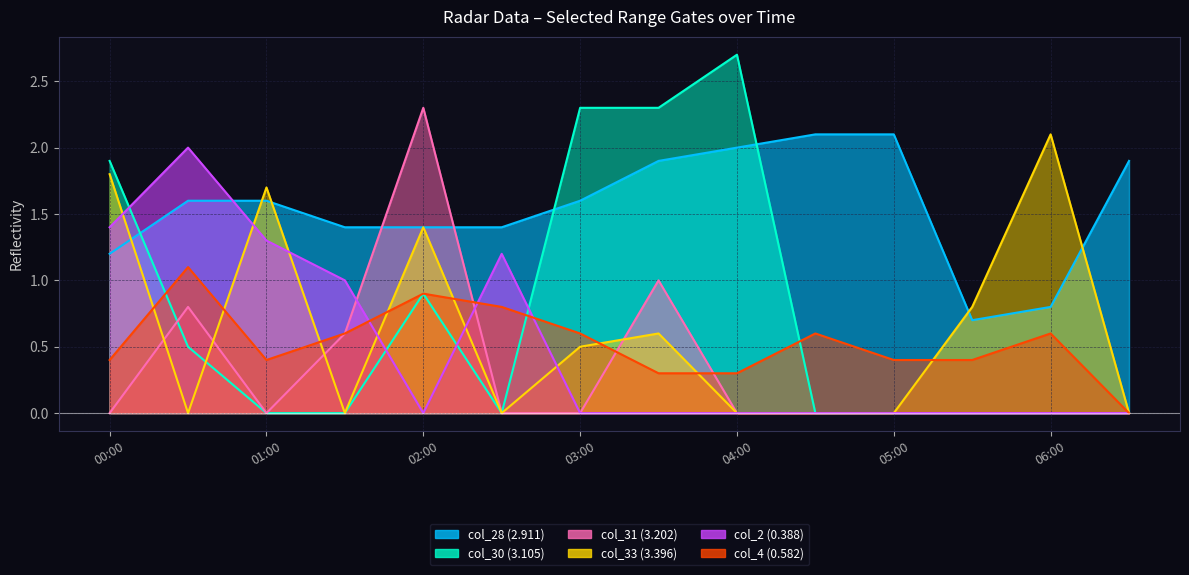

How many times do col_31 (3.202) and col_2 (0.388) cross each other?

2